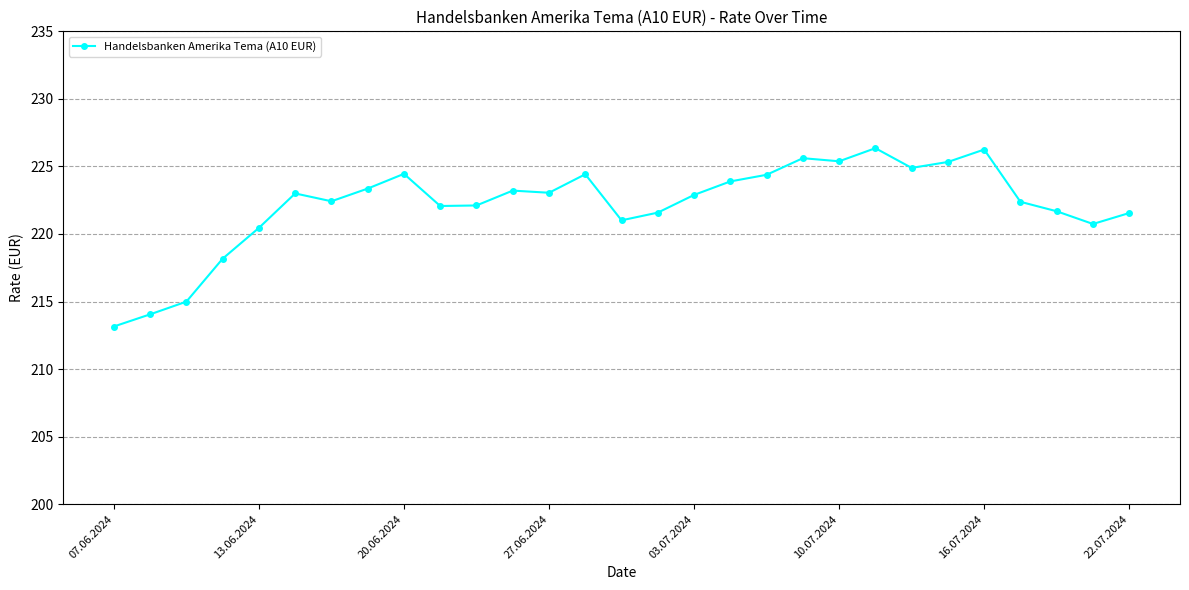

What is the value of the 14th point from the left?

224.4